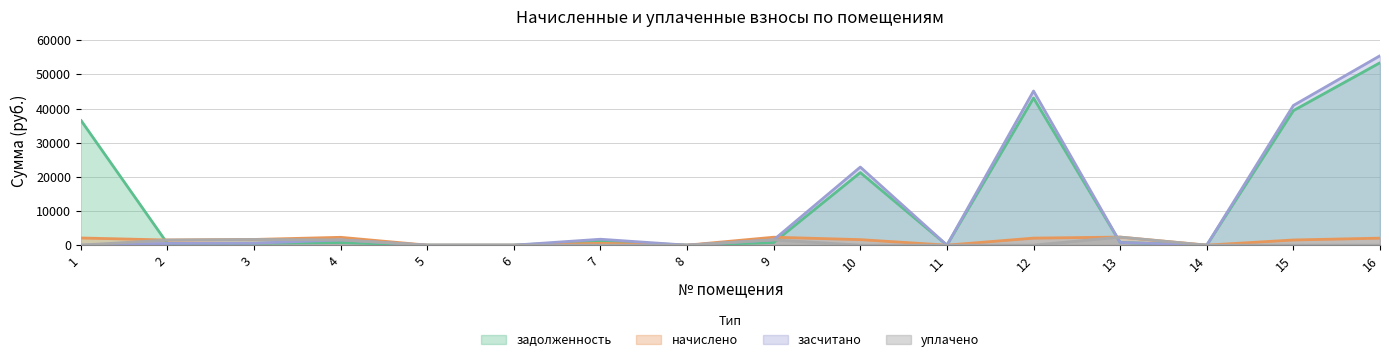

Where is уплачено nearest to the value 1180?

2